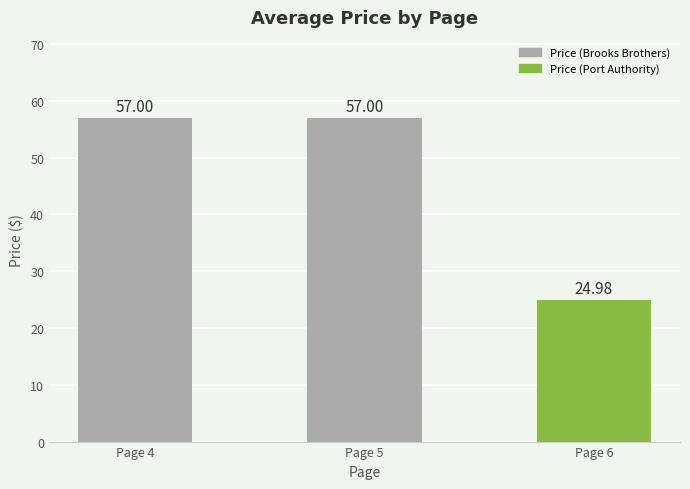

What is the sum of all values?

139.0